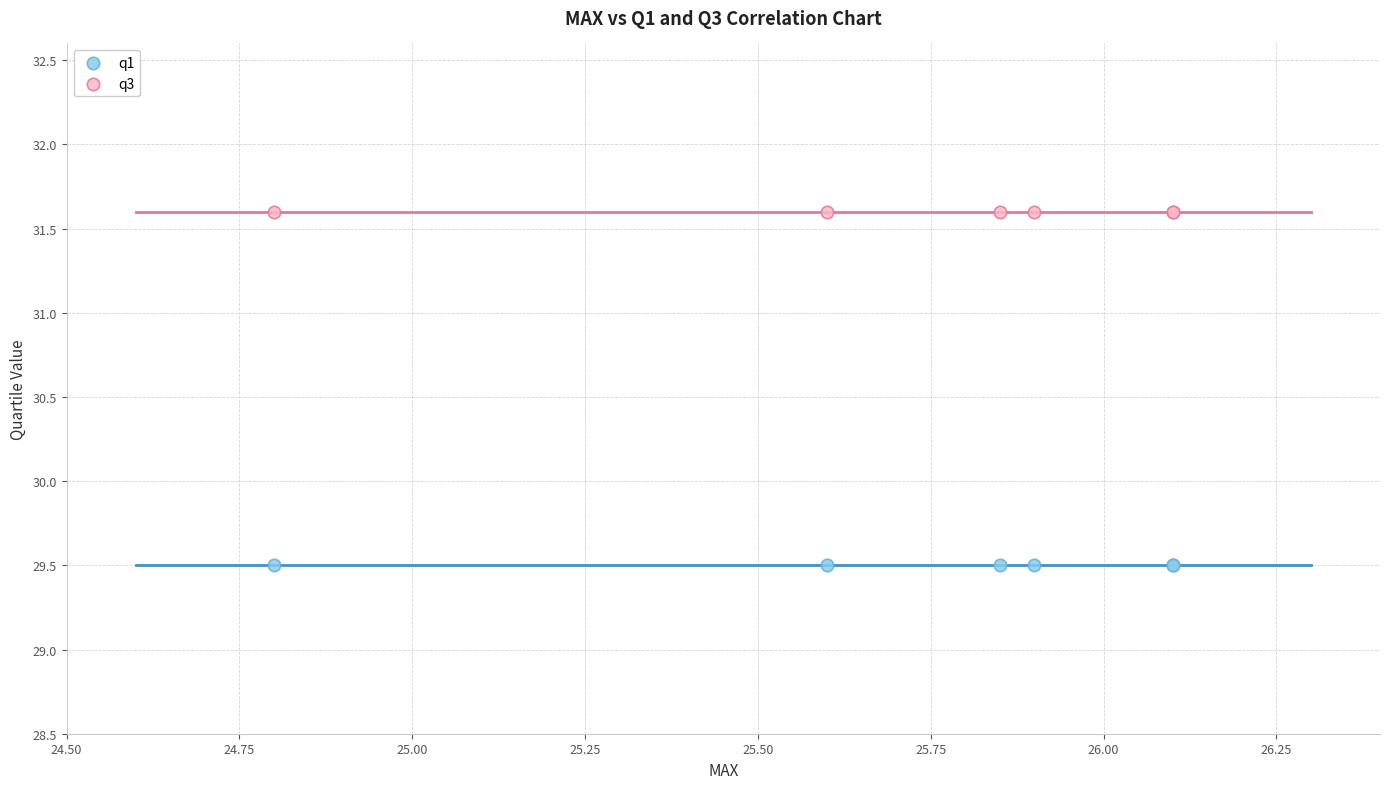

Which series contains the lowest Y value?

q1